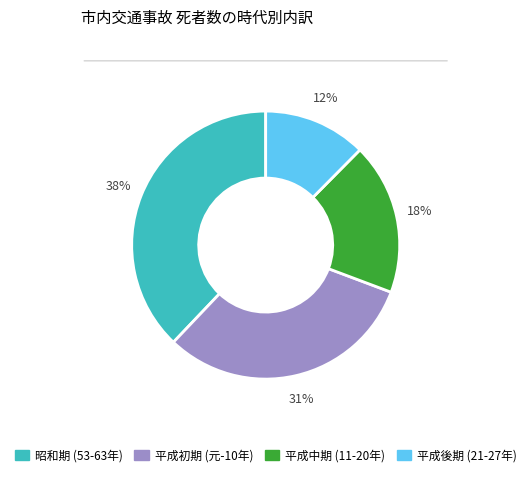

To the nearest percent, what is the average slice percentage?

25%